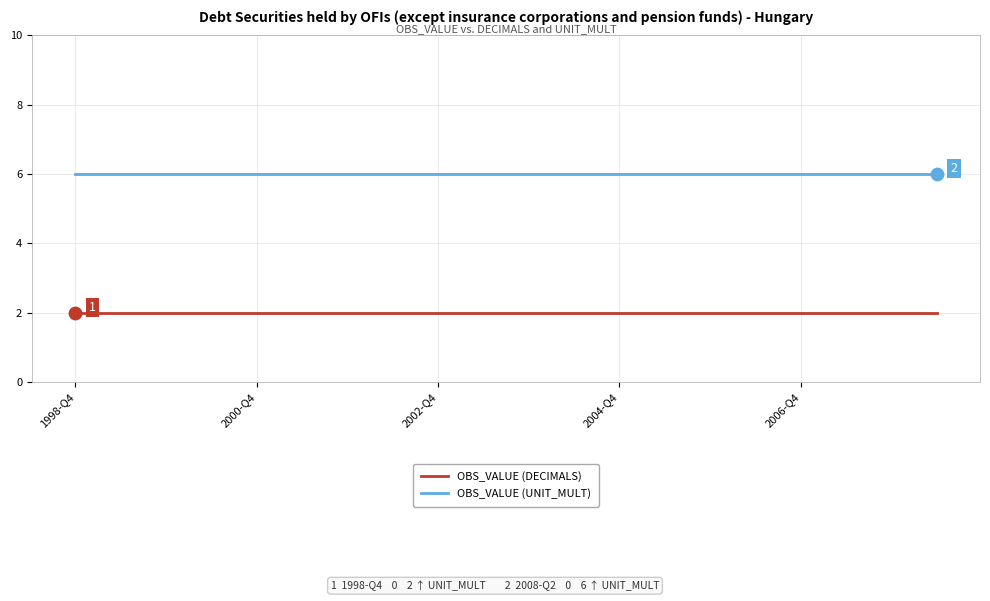

What is the highest value of the OBS_VALUE (UNIT_MULT) series?

6